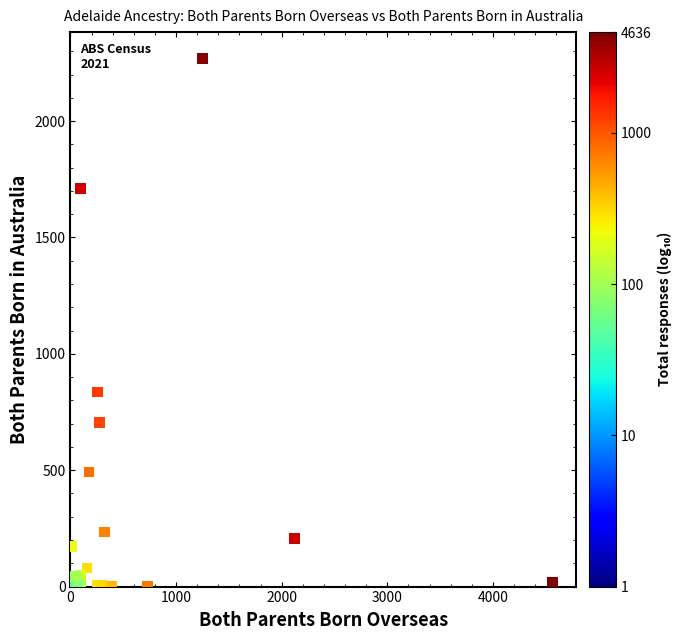

What Y value in the scatter plot is closest to 1134?

836